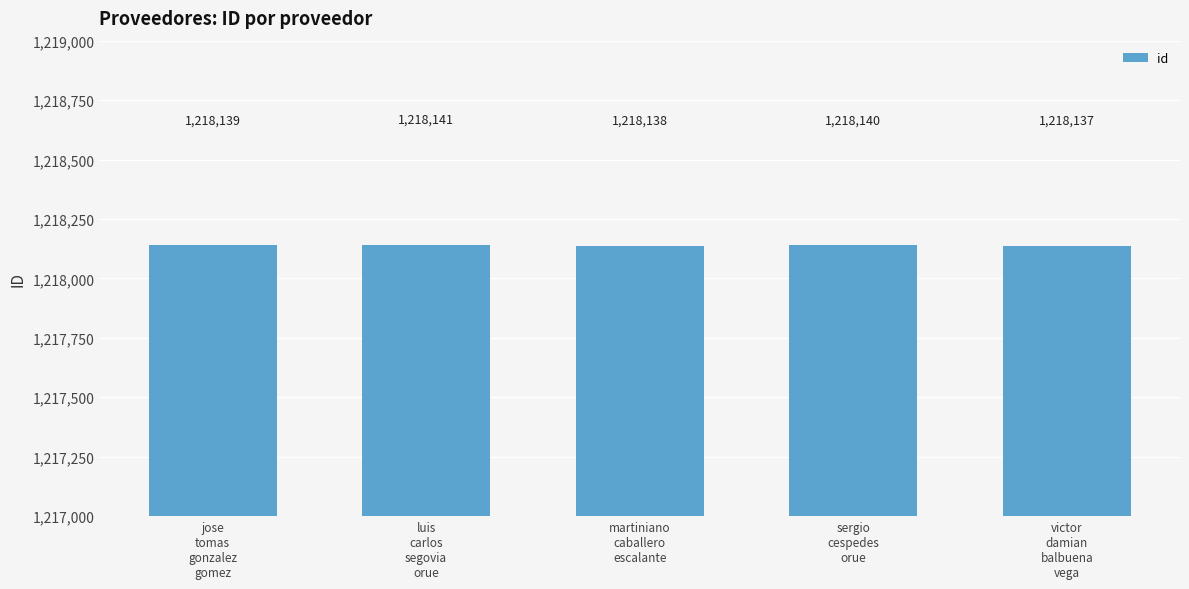

Read the value at sergio
cespedes
orue.

1218140